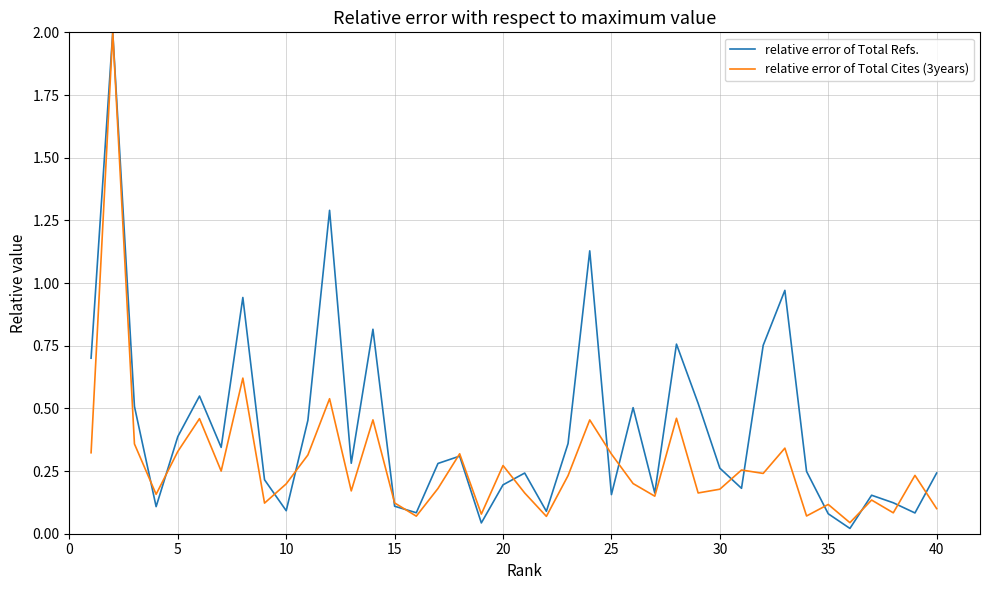

What is the difference between the maximum and minimum values in the relative error of Total Cites (3years) series?

2.0